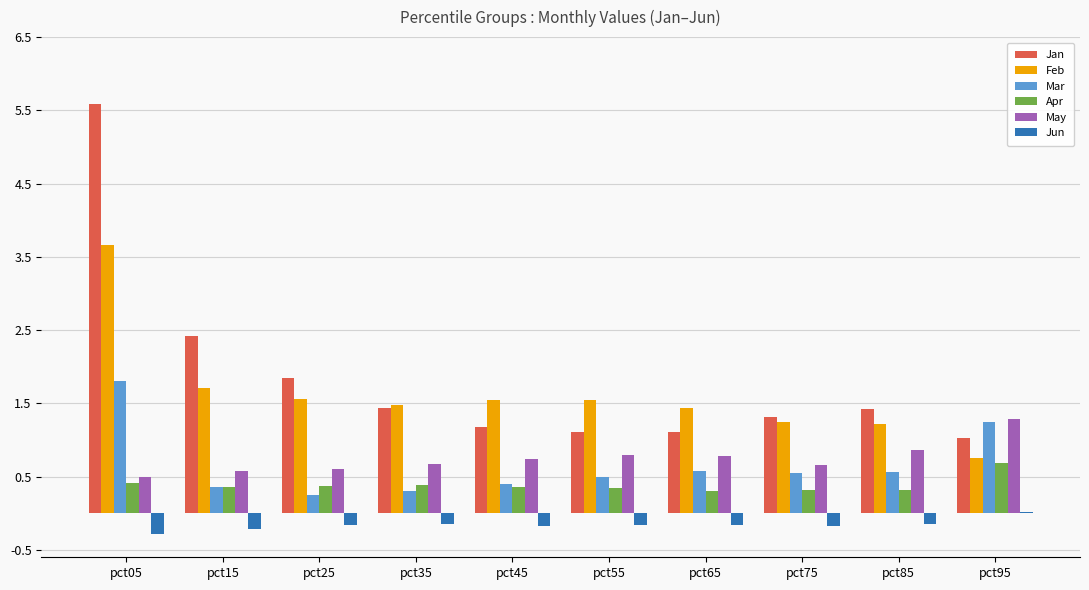

True or false: Feb has a value of 0.5 at pct95.

False